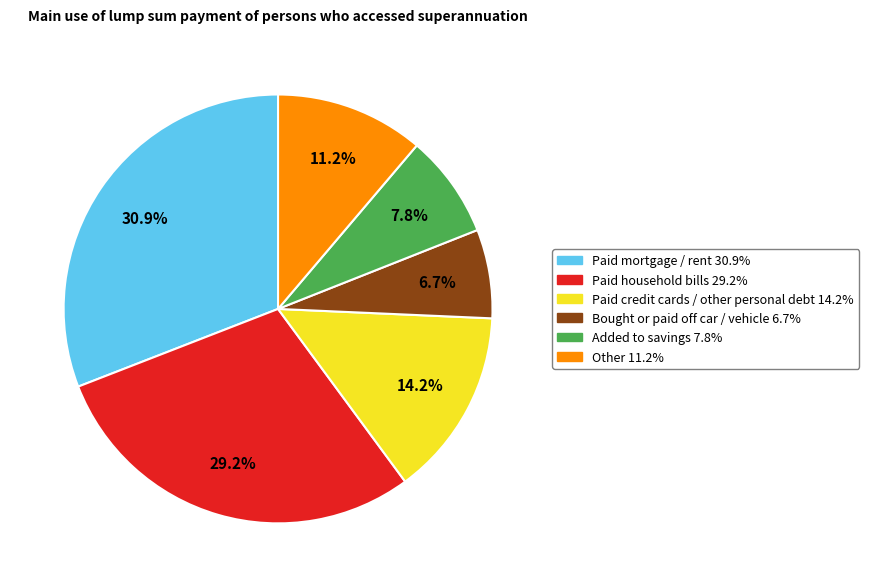

Which slice is the smallest?

Bought or paid off car / vehicle